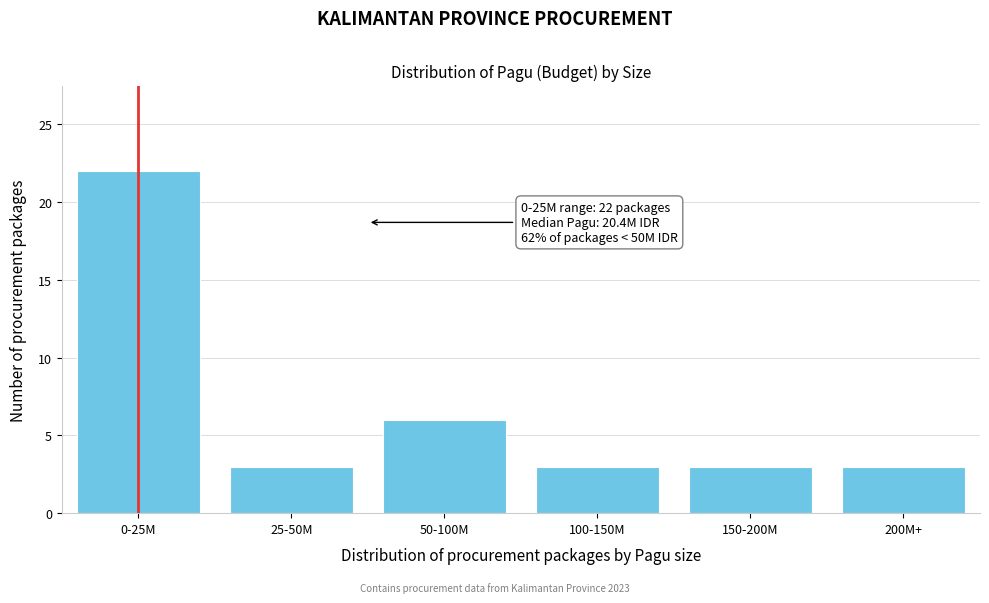

Reading left to right, transcribe all the data shown in this chart.

0-25M=22	25-50M=3	50-100M=6	100-150M=3	150-200M=3	200M+=3